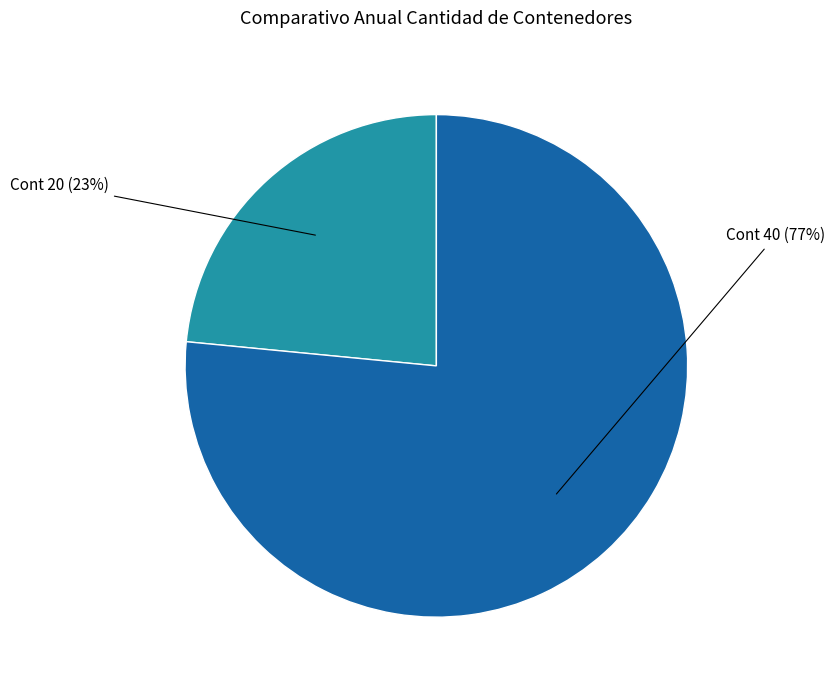

The Cont 40 slice represents 77% of the pie. True or false?

True